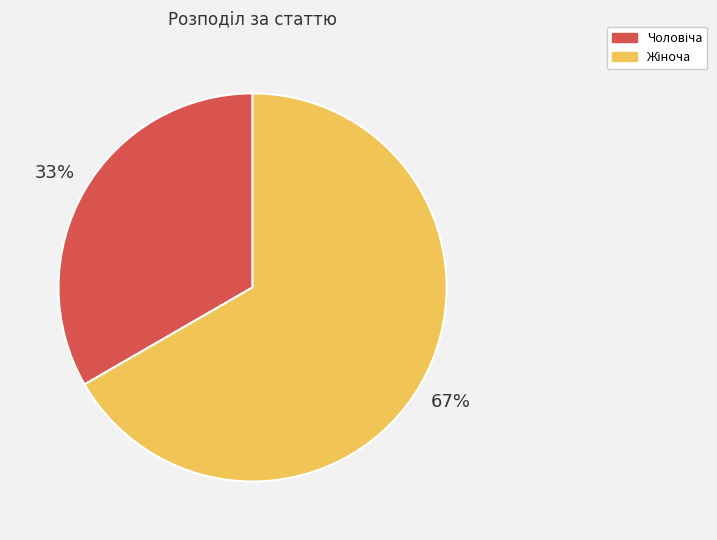

To the nearest percent, what is the average slice percentage?

50%